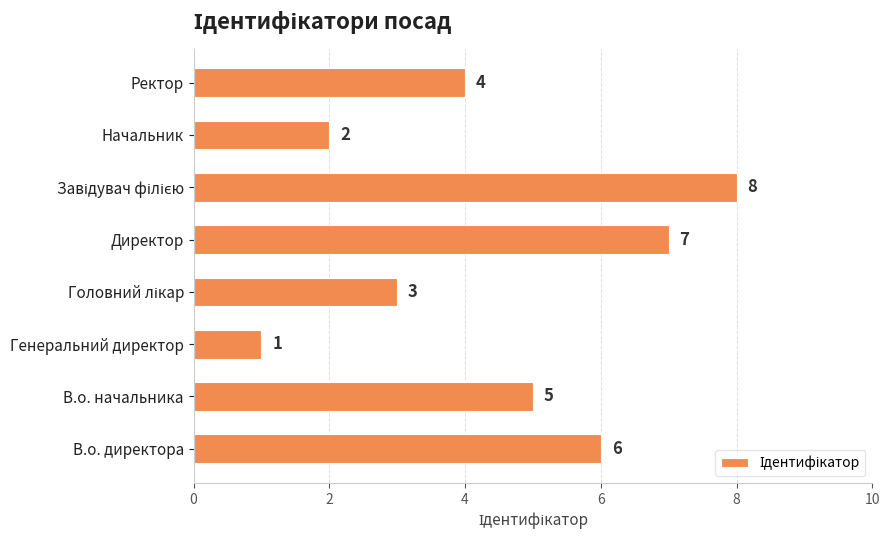

Approximately how many times larger is the value at Начальник compared to Ректор?

0.5